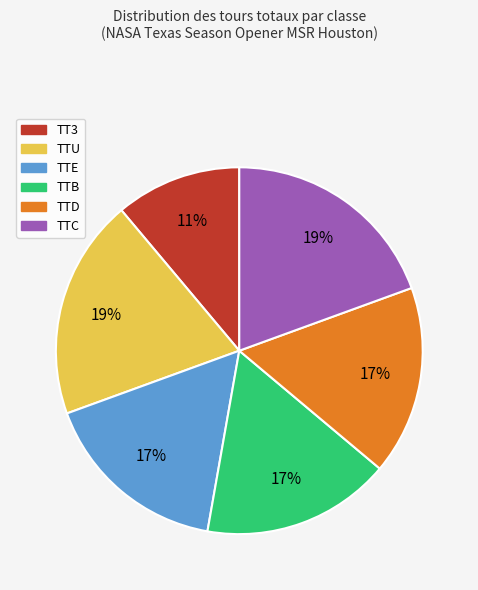

Do TTE and TTC together represent more than half of the pie?

No